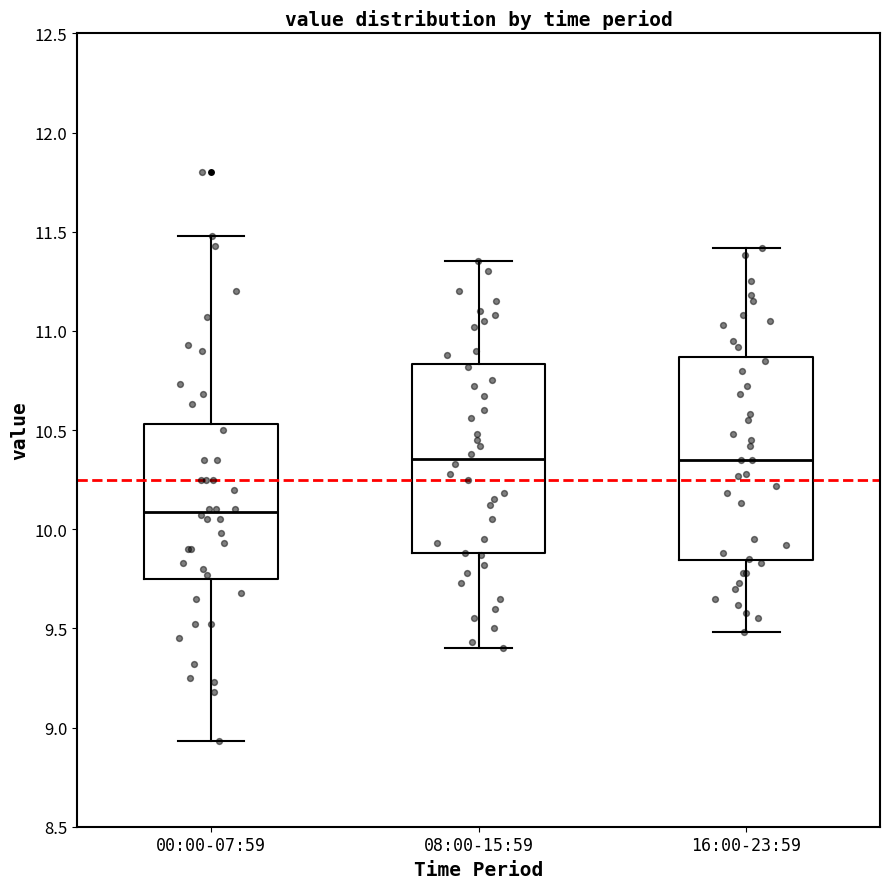

Which box is the tallest, from its lower edge to its upper edge?

16:00-23:59